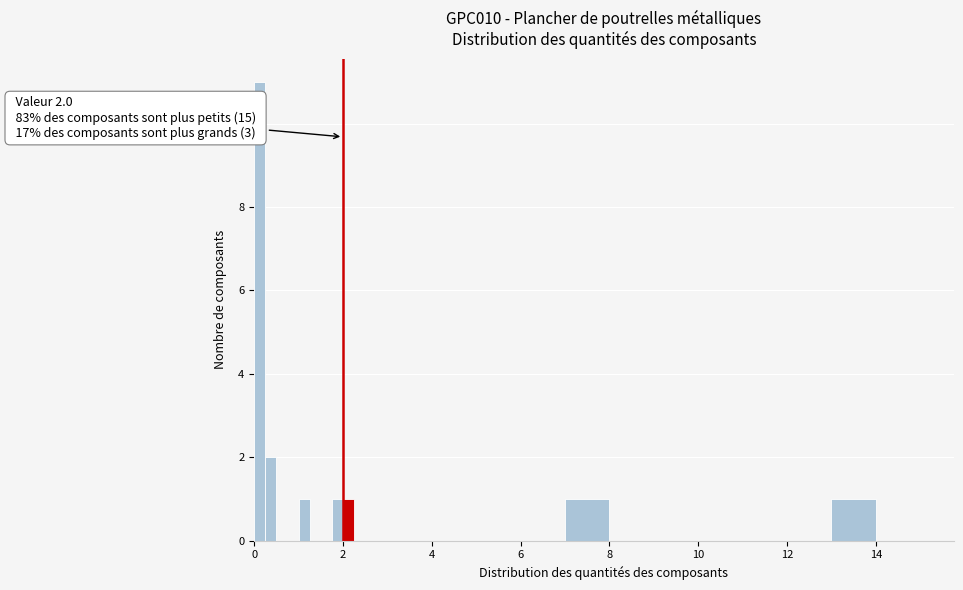

Around what value on the x-axis is the tallest bar? Give the approximate position of its centre, as read against the axis.

0.2